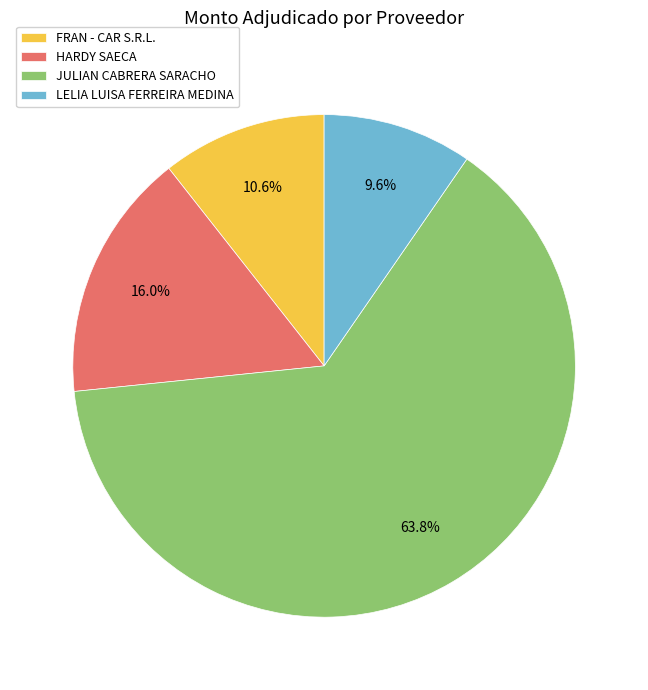

Is HARDY SAECA the majority of the pie?

No